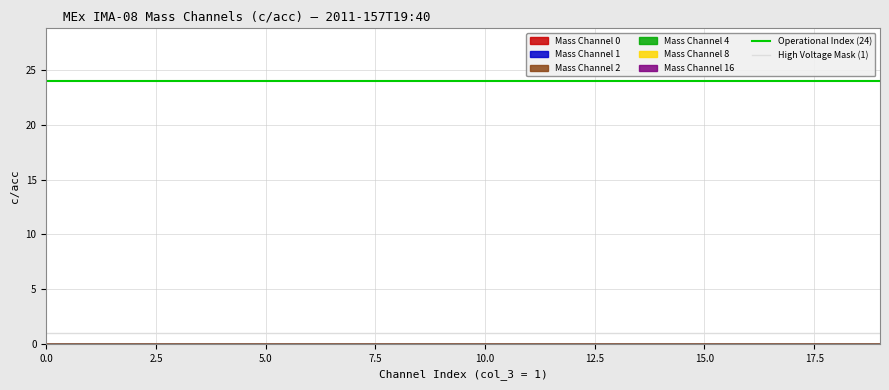

Count the number of categories in the chart.

2